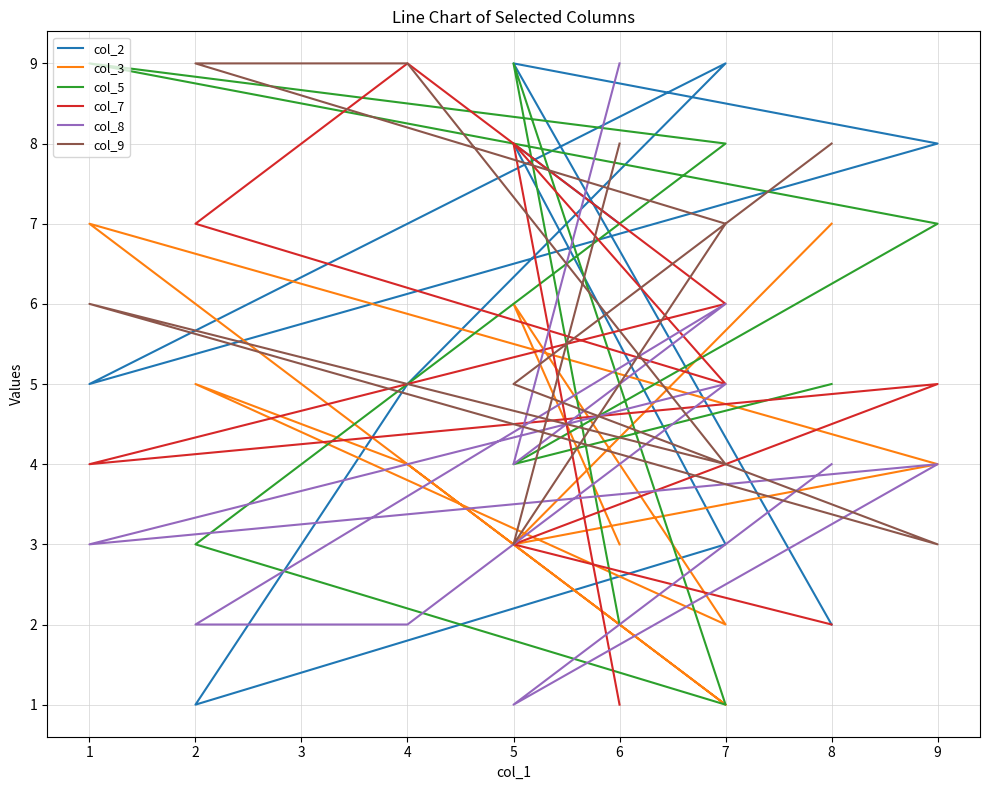

What is the average value of the col_2 series?

6